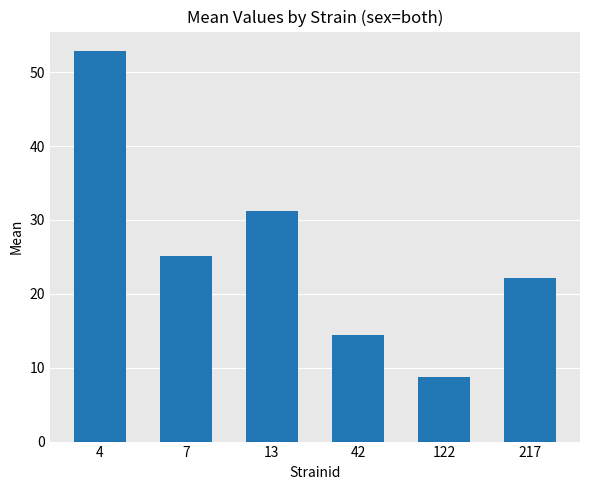

What is the difference between the second highest and minimum values?

22.4